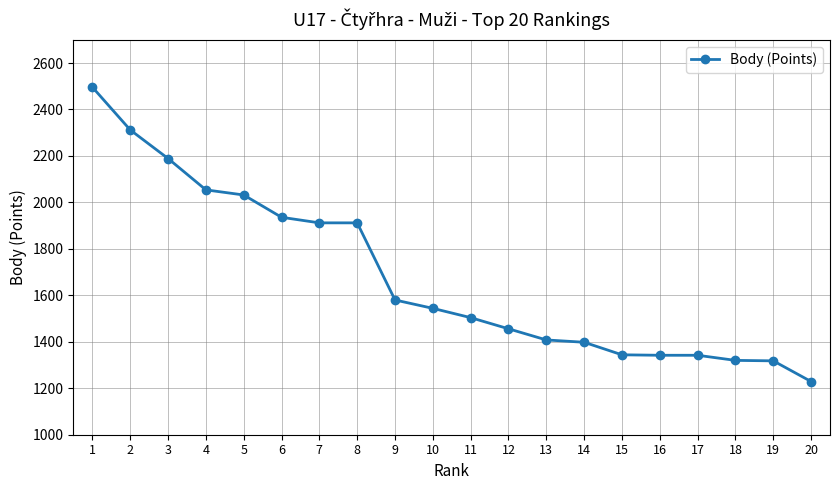

What is the value of the 15th point from the left?

1344